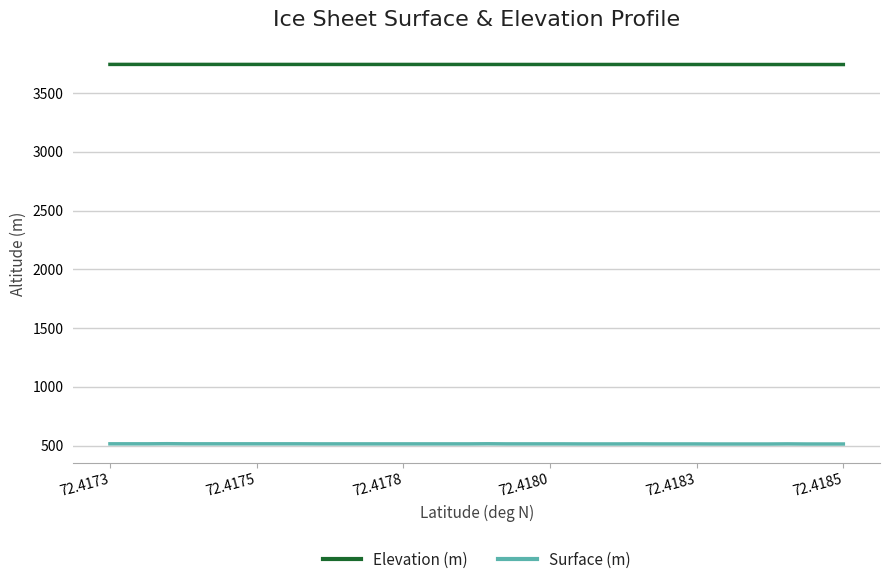

Which series has the largest total across all categories?

Elevation (m)